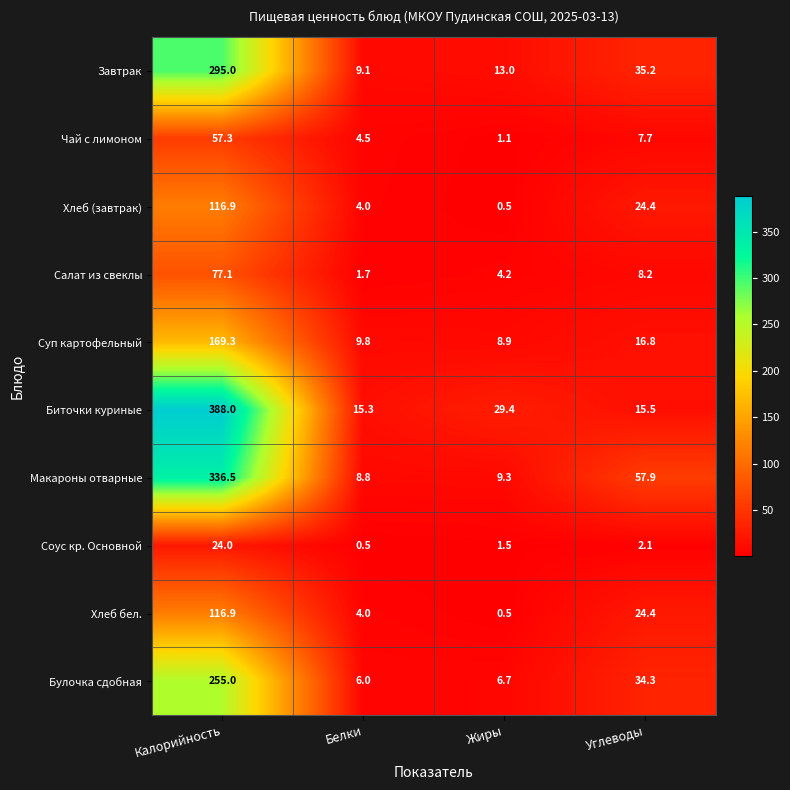

Which series has the widest spread of values?

Биточки куриные